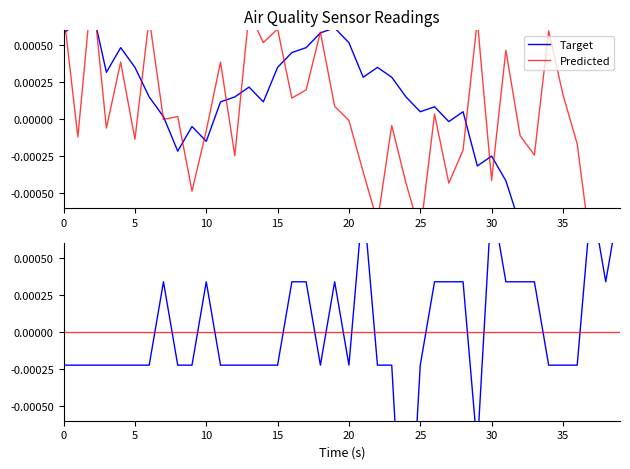

True or false: Target has a value of 0.0 at 27.

False